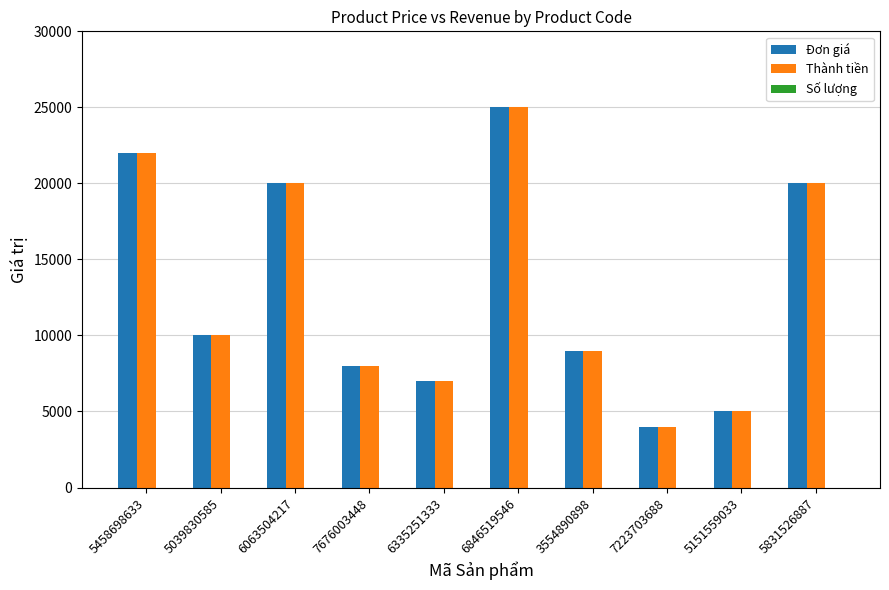

The value of Thành tiền at 7676003448 is 8000. True or false?

True